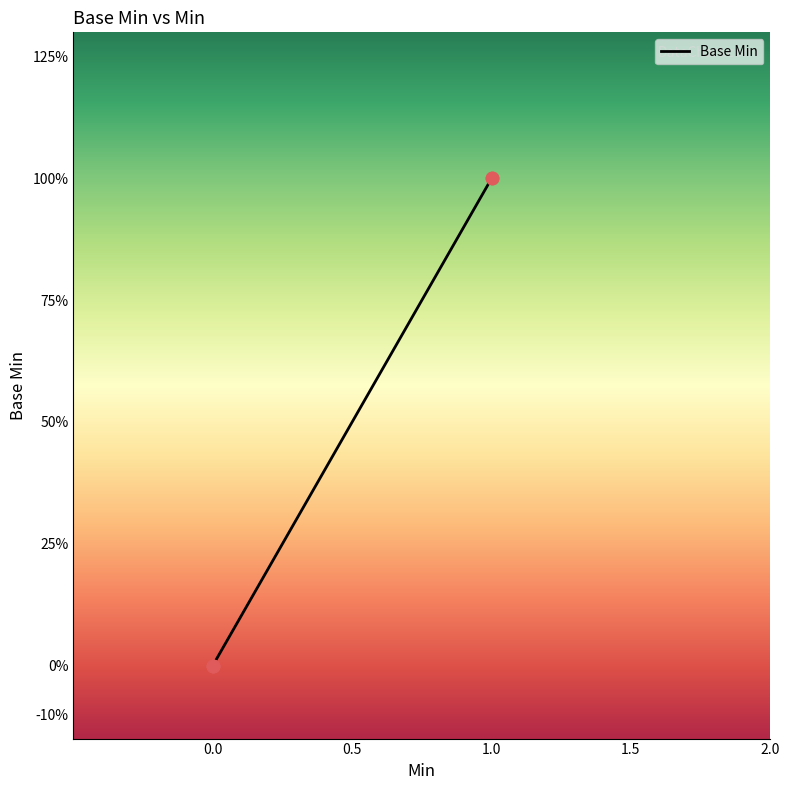

What is the change in value from 0.0 to 1.0?

+1